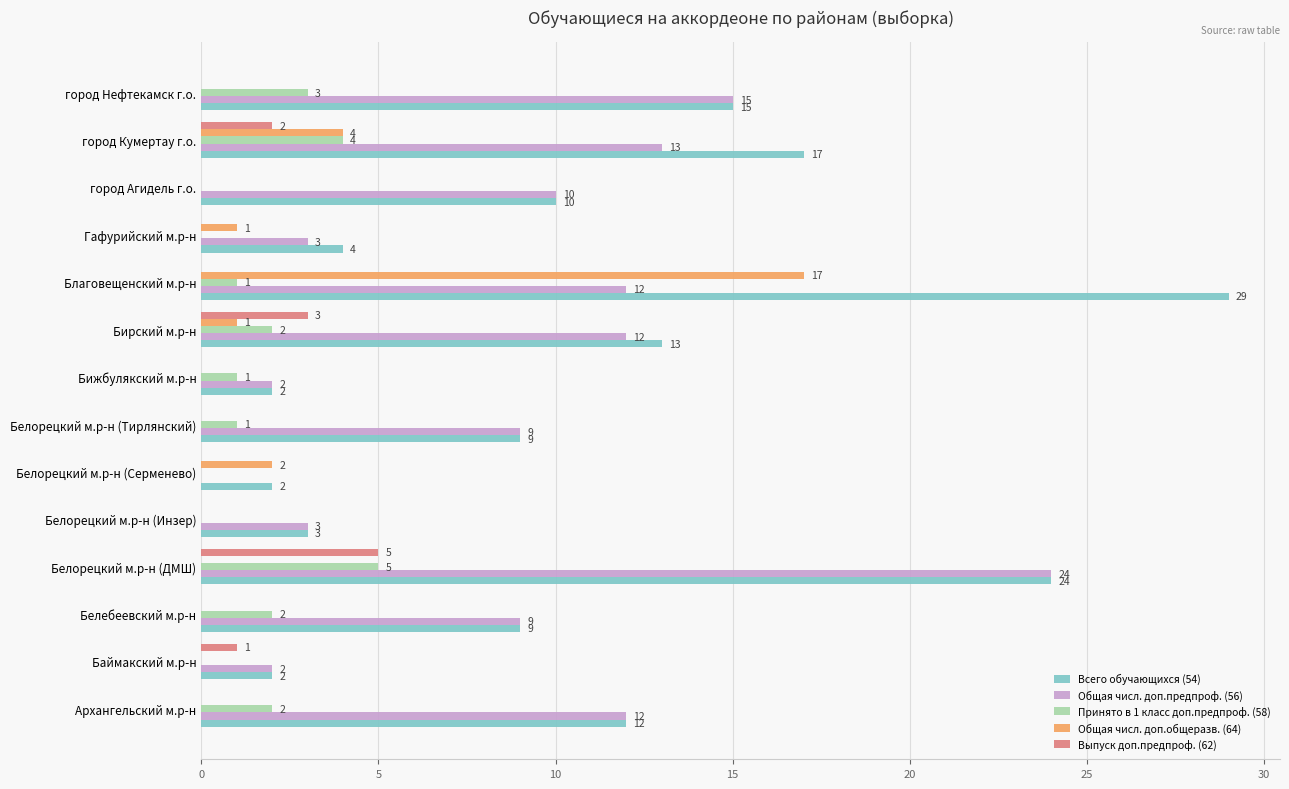

Which category has the highest value in the Общая числ. доп.предпроф. (56) series?

Белорецкий м.р-н (ДМШ)